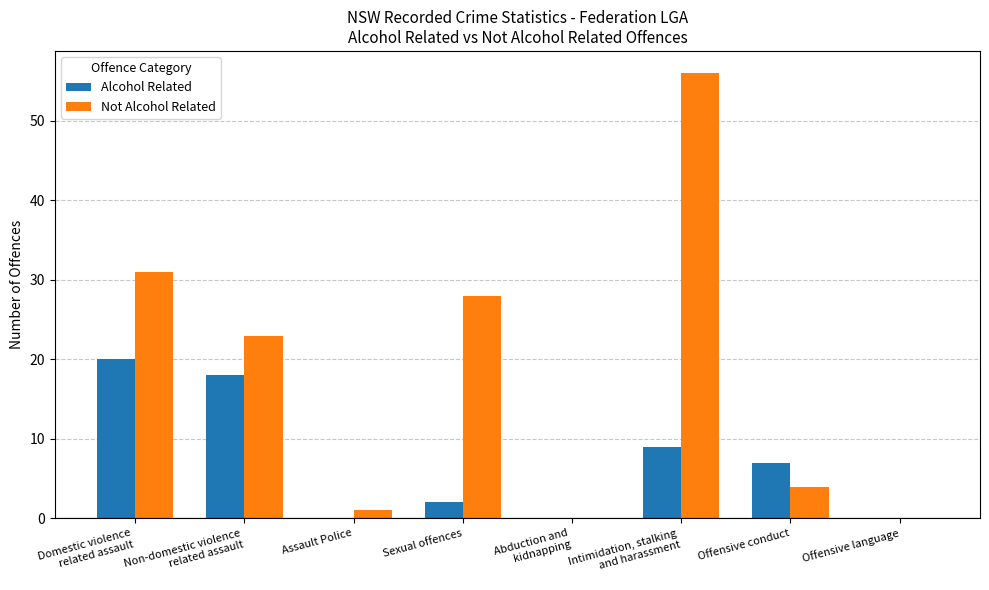

At which category is the sum across all series the highest?

Intimidation, stalking
and harassment